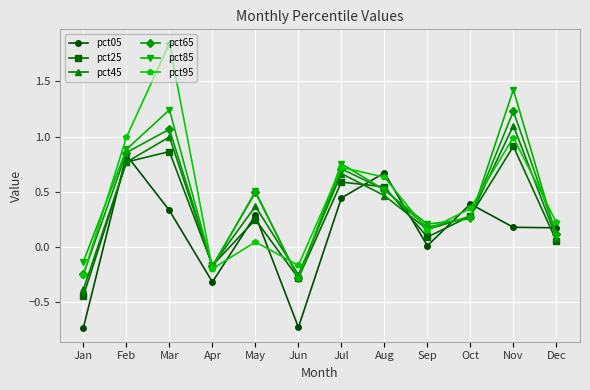

How many values in the pct95 series exceed 0?

9